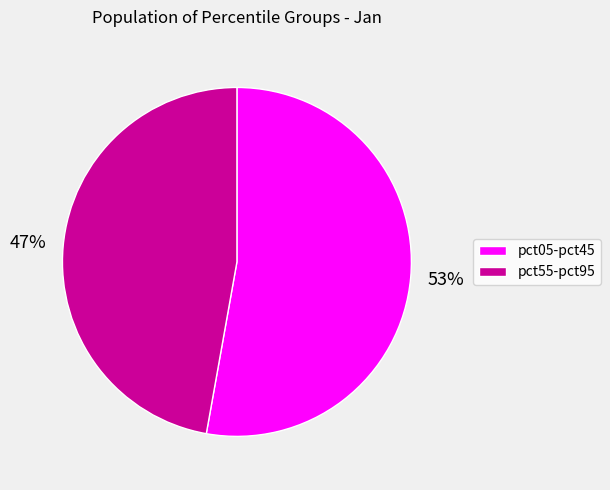

Is it true that pct55-pct95 is 40% of the pie?

False